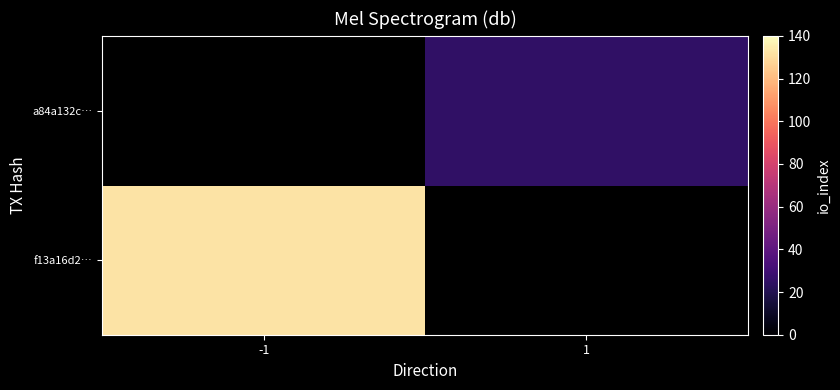

Rank the series by their average value, from lowest to highest.

f13a16d2…, a84a132c…